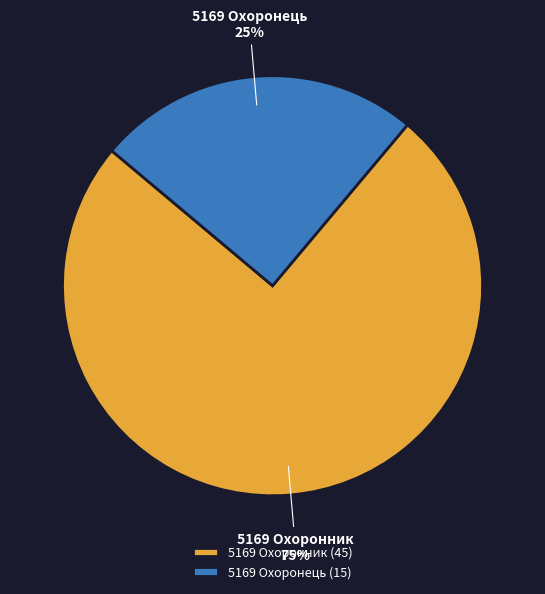

True or false: 5169 Охоронник accounts for 75% of the total.

True